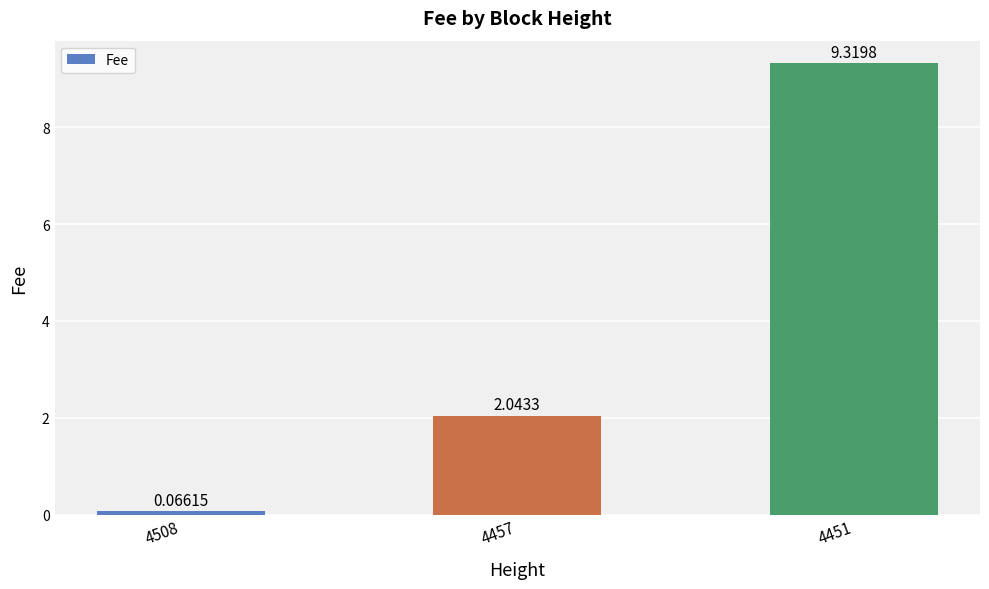

What is the change in value from 4457 to 4451?

+7.3